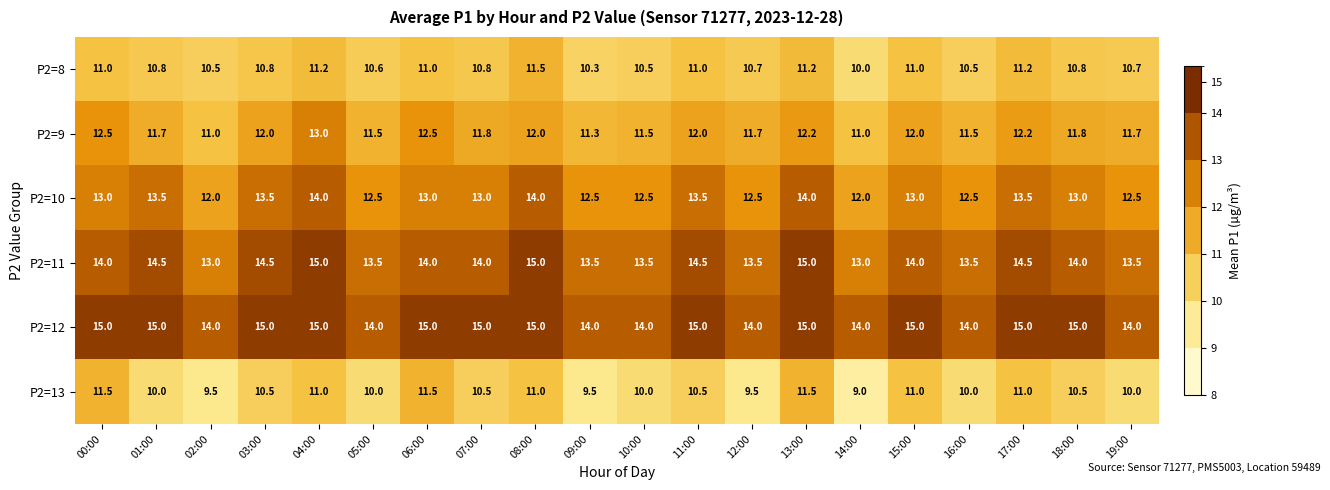

The P2=11 series shows 23.2 at 17:00. True or false?

False